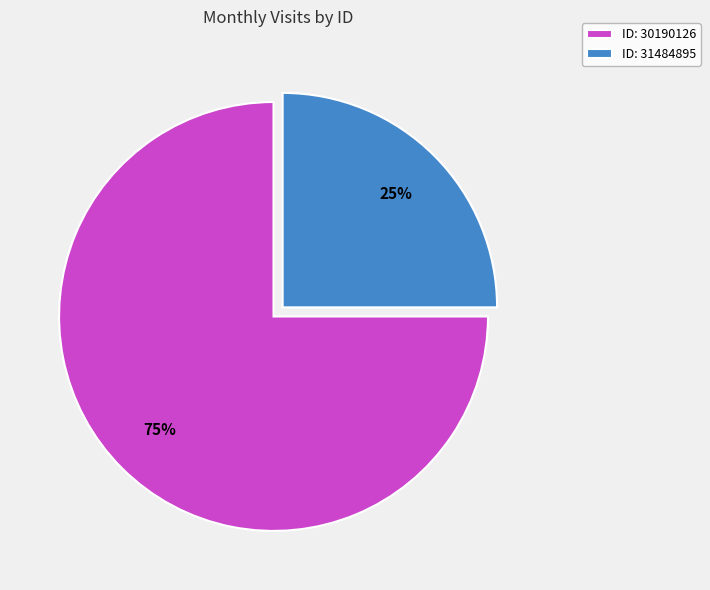

Which category accounts for the majority?

ID: 30190126